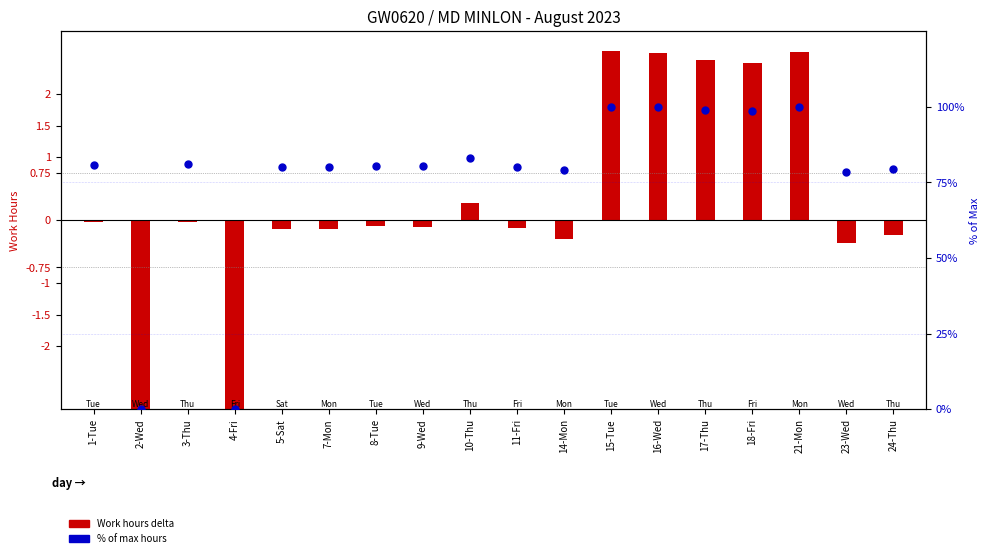

Which series has the largest Y range (max minus min)?

% of Max Hours